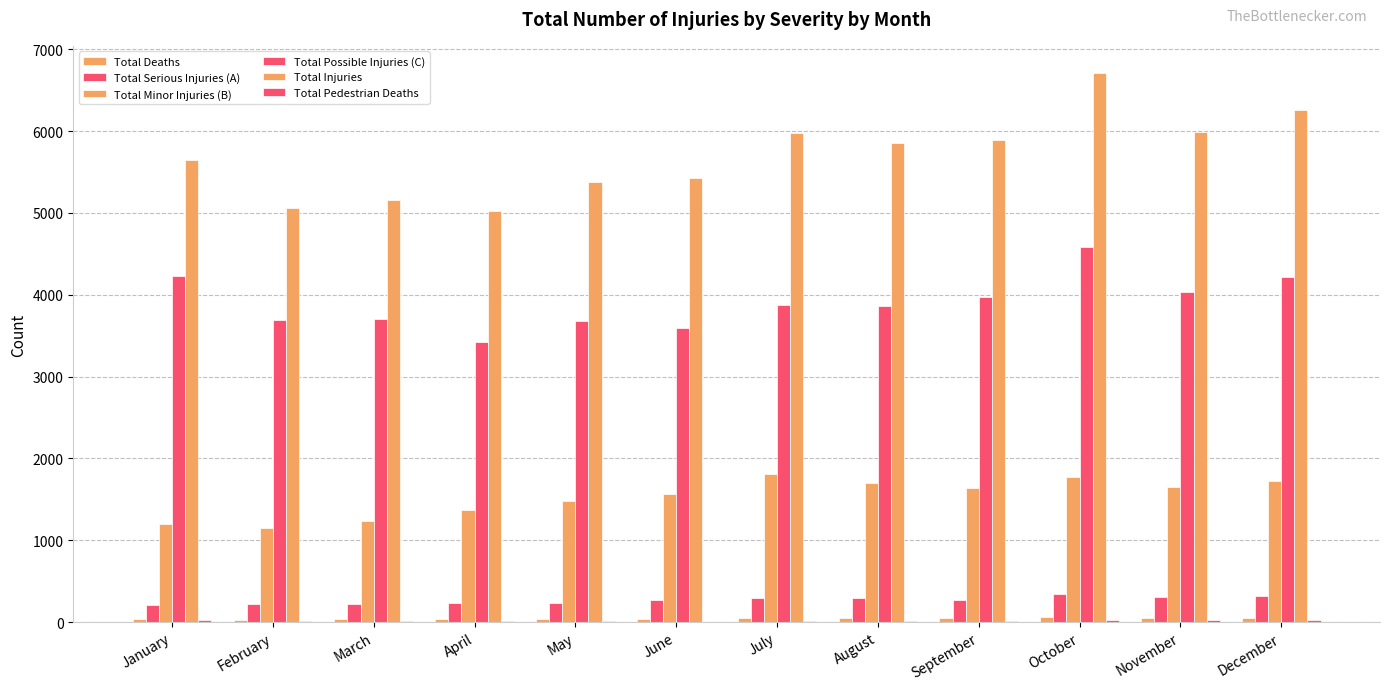

Are the bars grouped side by side (vs. stacked)?

Yes